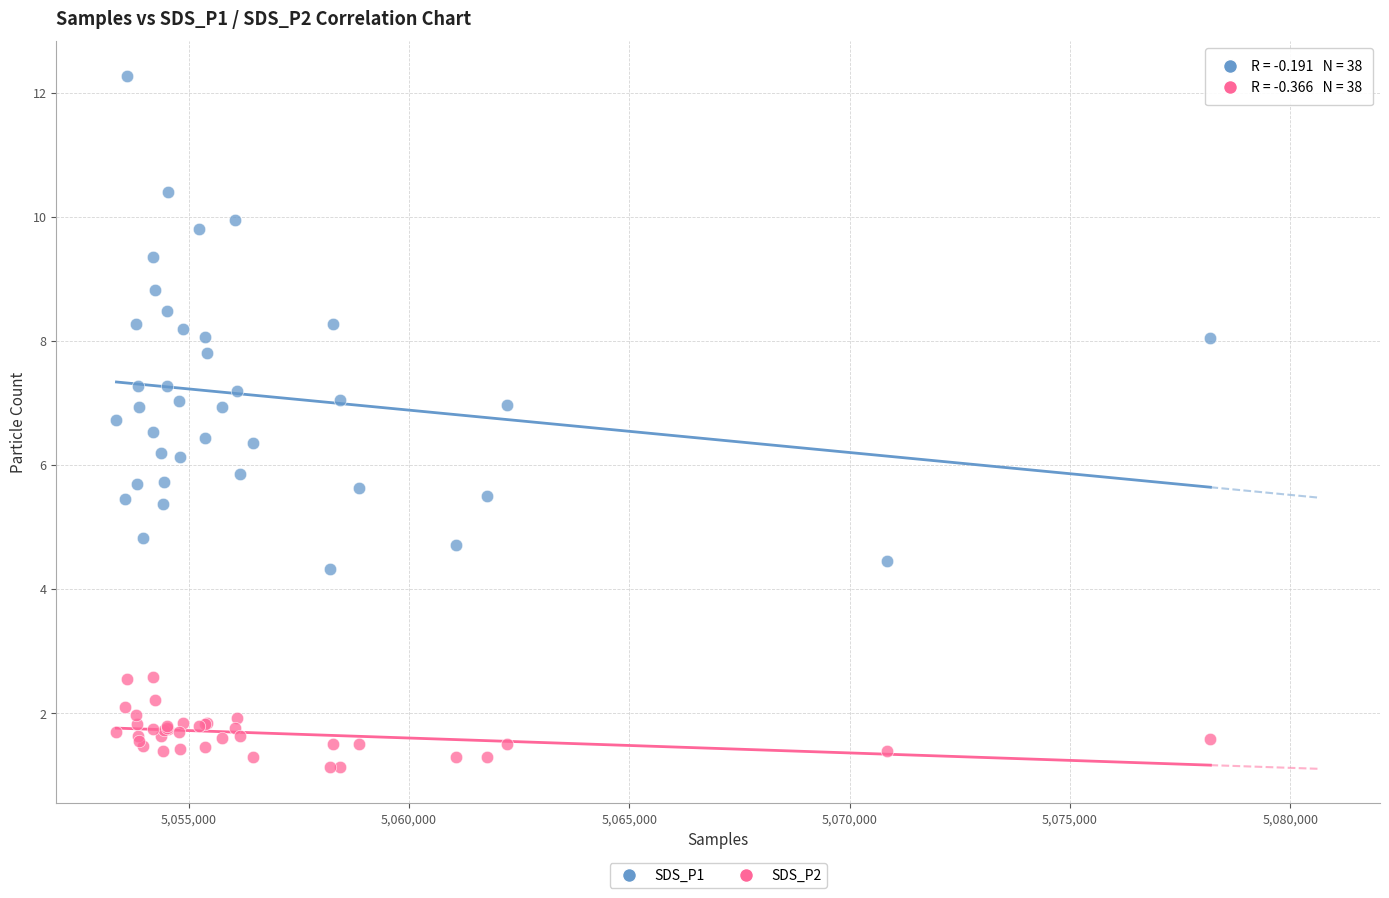

Which series reaches the maximum Y coordinate?

SDS_P1